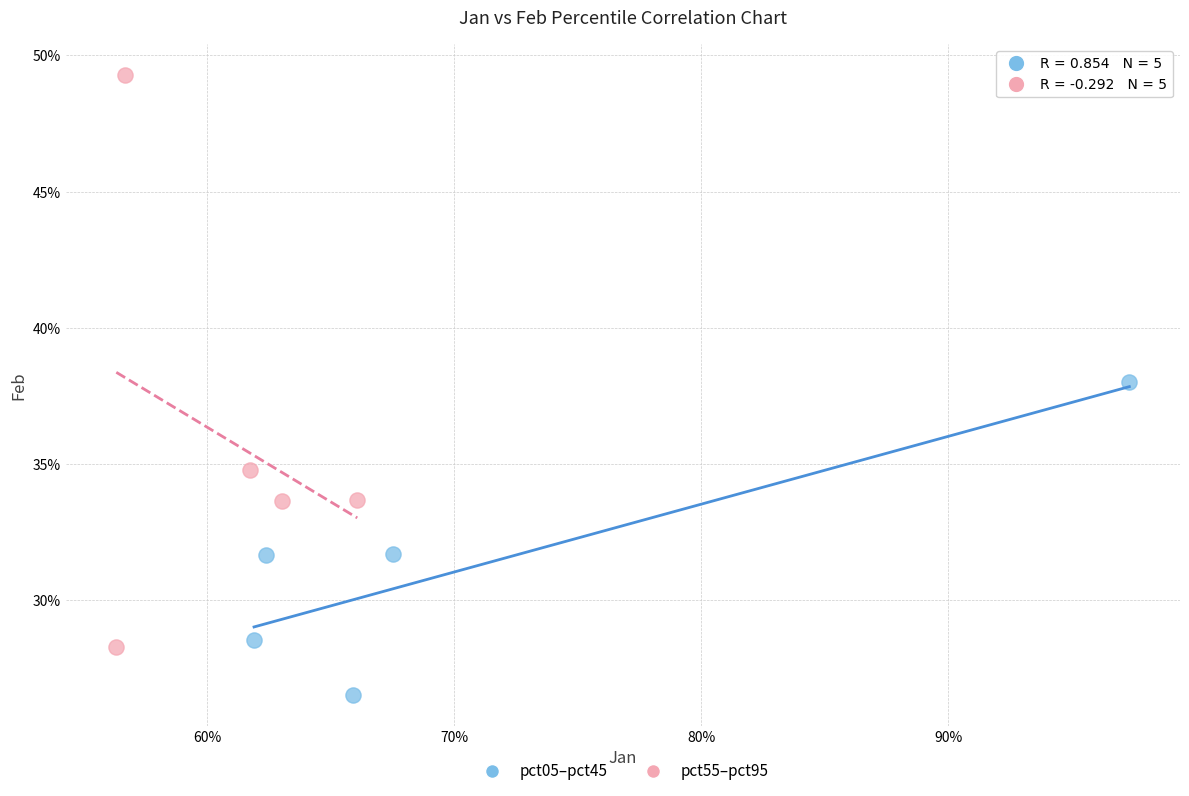

Which series reaches the minimum Y coordinate?

pct05–pct45